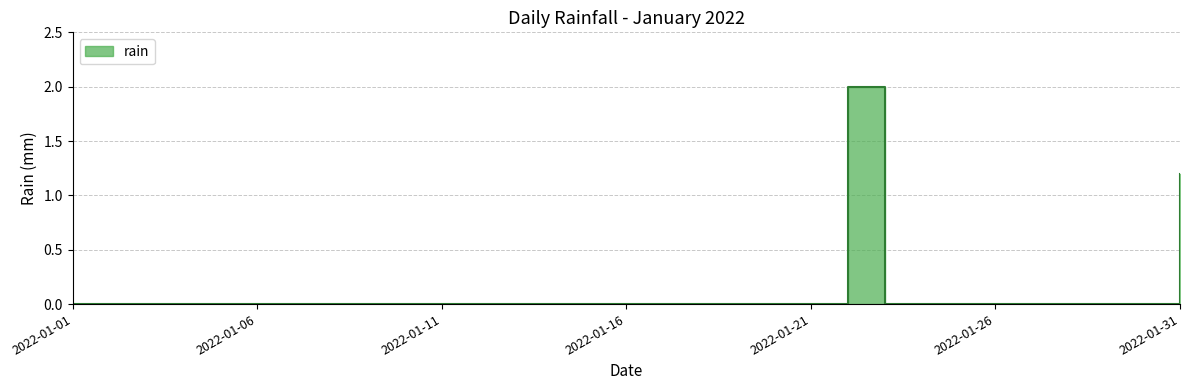

List the labels in order of value, smallest first.

2022-01-01, 2022-01-02, 2022-01-03, 2022-01-04, 2022-01-05, 2022-01-06, 2022-01-07, 2022-01-08, 2022-01-09, 2022-01-10, 2022-01-11, 2022-01-12, 2022-01-13, 2022-01-14, 2022-01-15, 2022-01-16, 2022-01-17, 2022-01-18, 2022-01-19, 2022-01-20, 2022-01-21, 2022-01-23, 2022-01-24, 2022-01-25, 2022-01-26, 2022-01-27, 2022-01-28, 2022-01-29, 2022-01-30, 2022-01-31, 2022-01-22